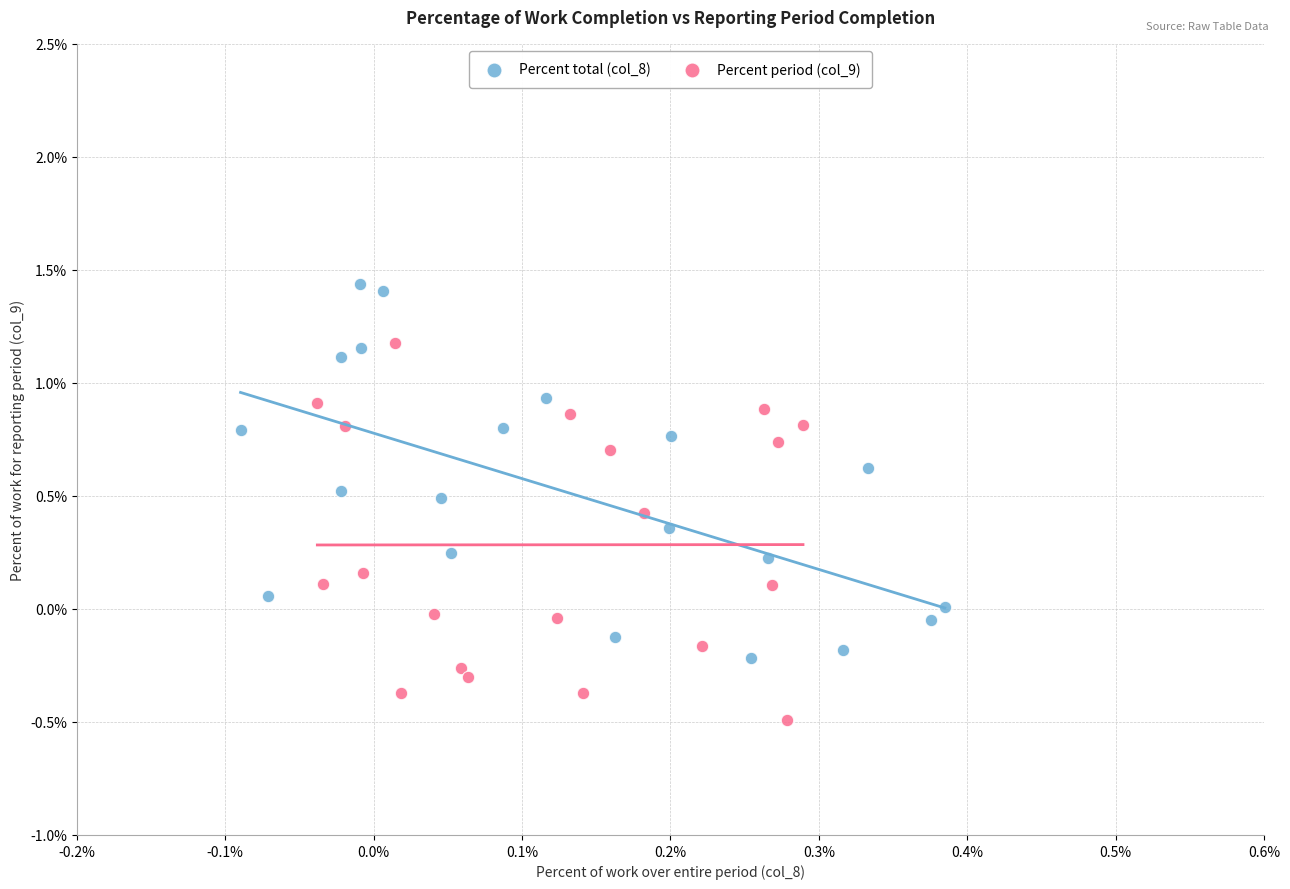

Which series reaches the maximum Y coordinate?

Percent total (col_8)